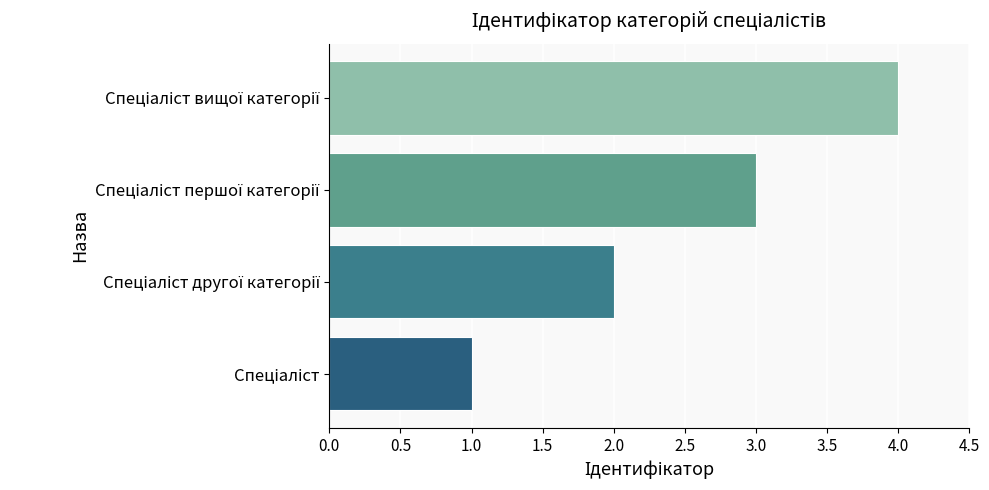

What is the greatest value displayed?

4